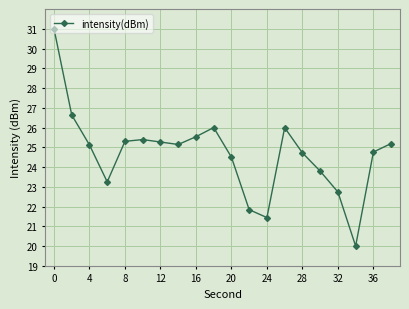

What is the value of the 16th point from the left?

23.8